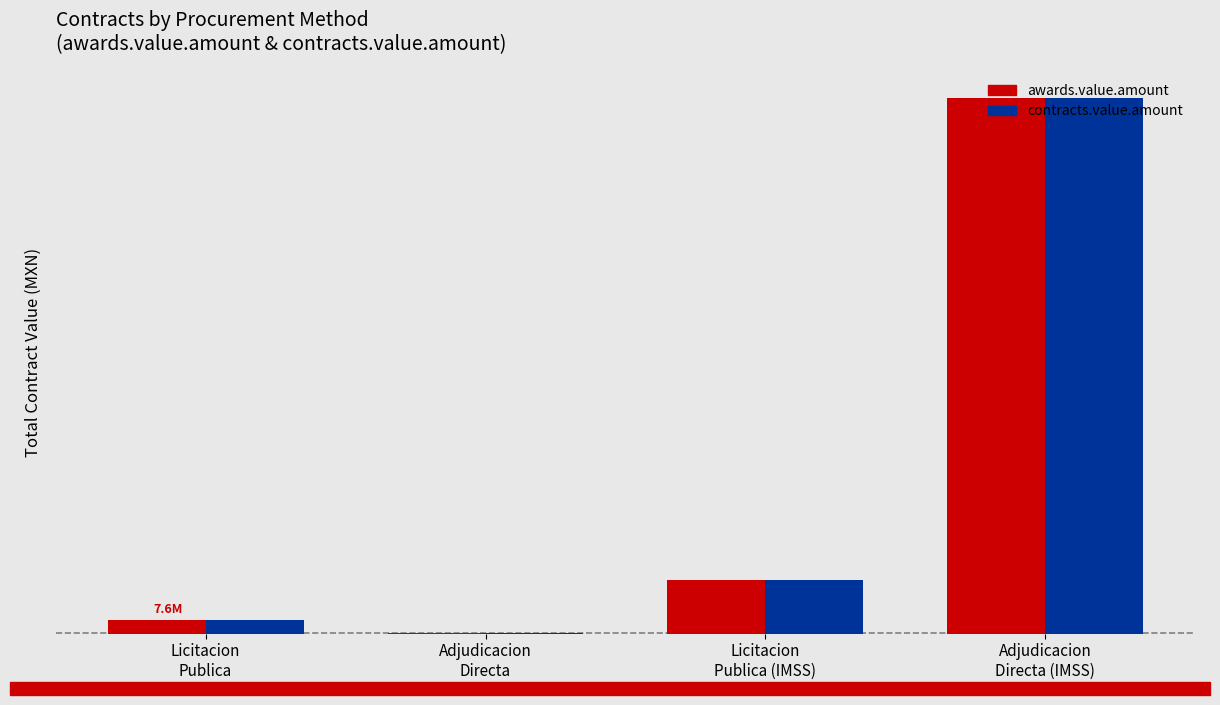

Which series has the largest range (max minus min)?

awards.value.amount